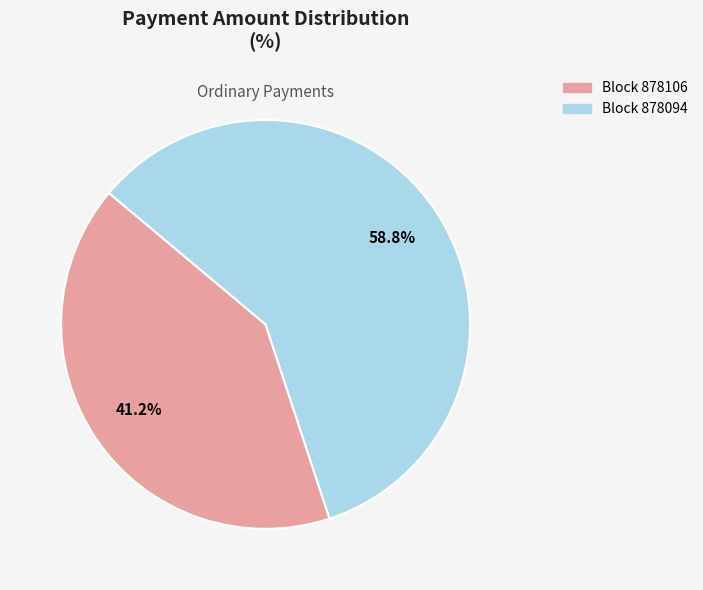

Is there any slice that represents more than half of the pie?

Yes